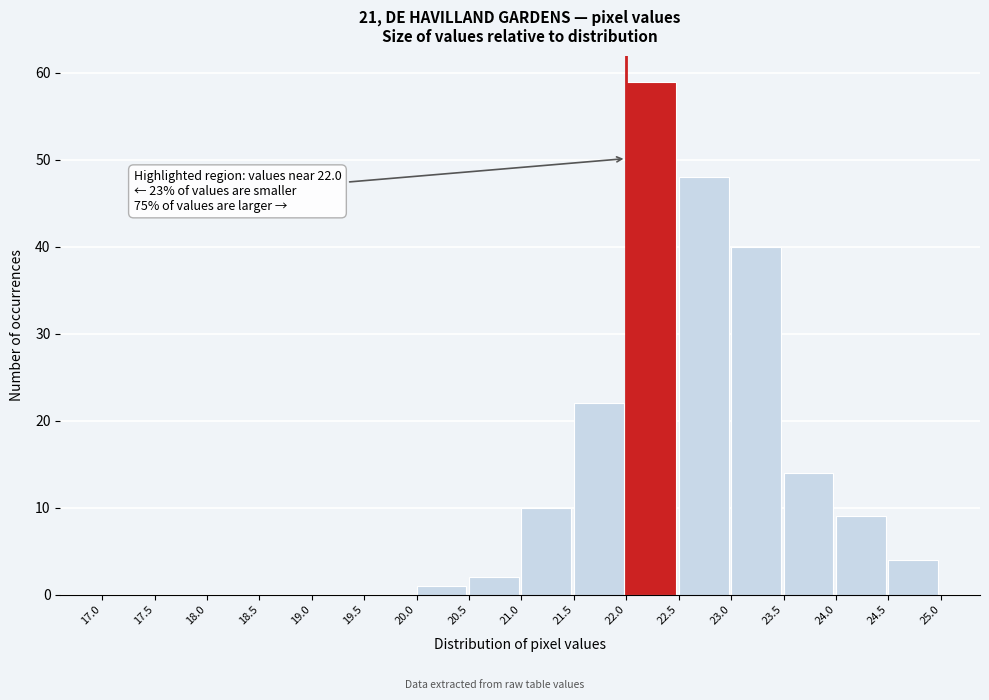

Which range on the x-axis has the tallest bar?

22.0 to 22.5